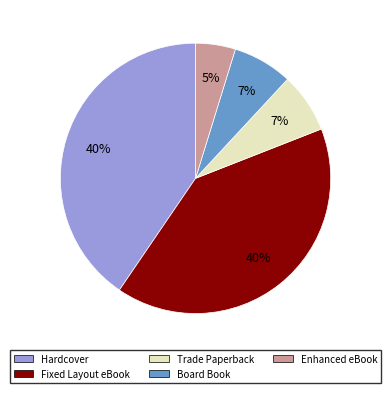

Which category has the smallest portion of the pie?

Enhanced eBook